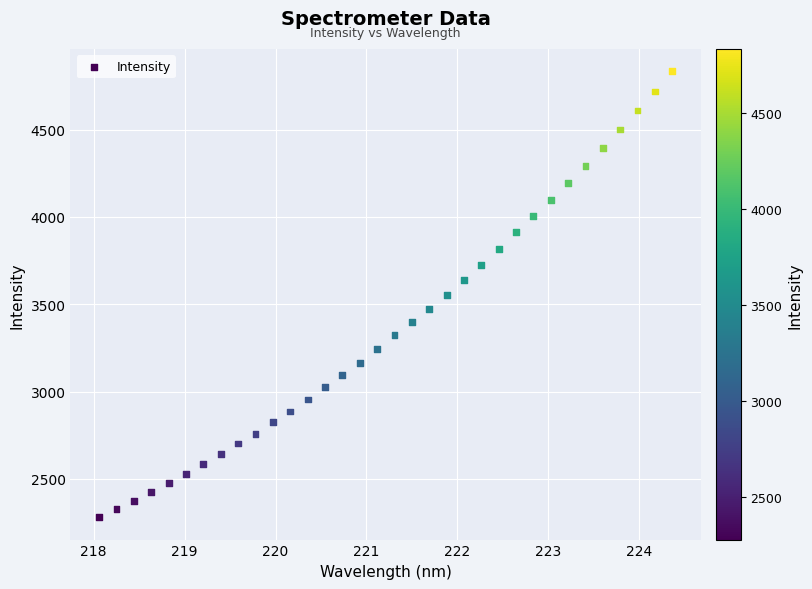

What is the range of Y values (max minus min)?

2555.0